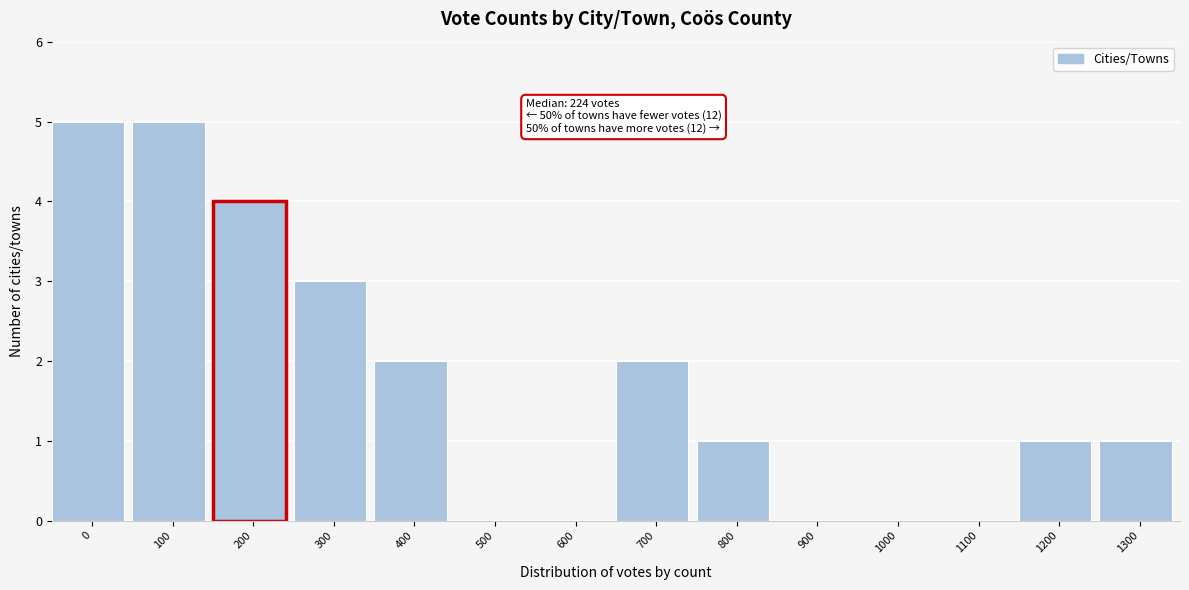

Reading right to left, transcribe all the data shown in this chart.

1300=1	1200=1	1100=0	1000=0	900=0	800=1	700=2	600=0	500=0	400=2	300=3	200=4	100=5	0=5